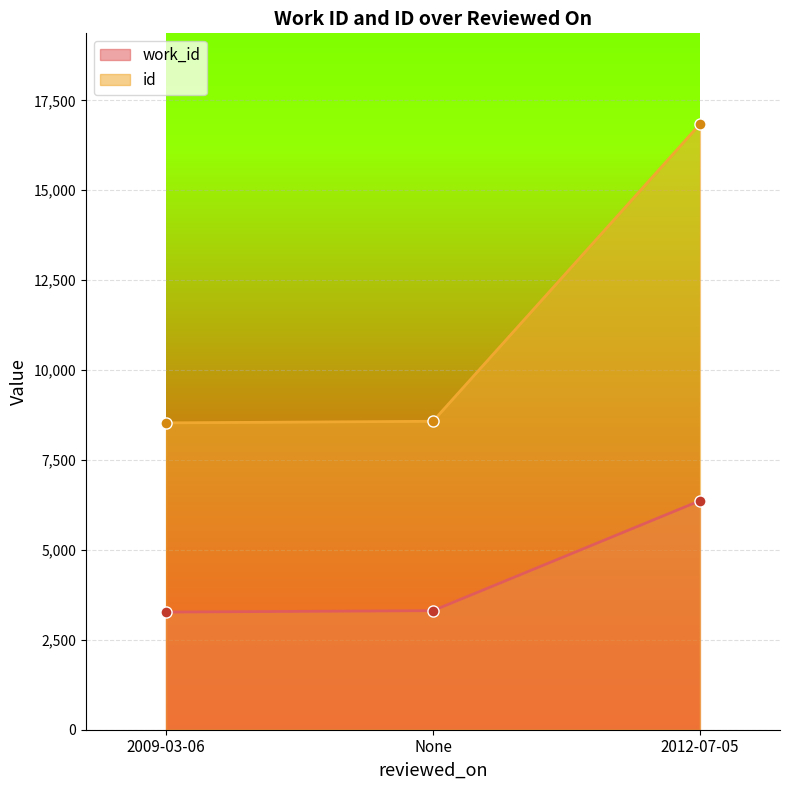

At which label does work_id reach its minimum?

2009-03-06